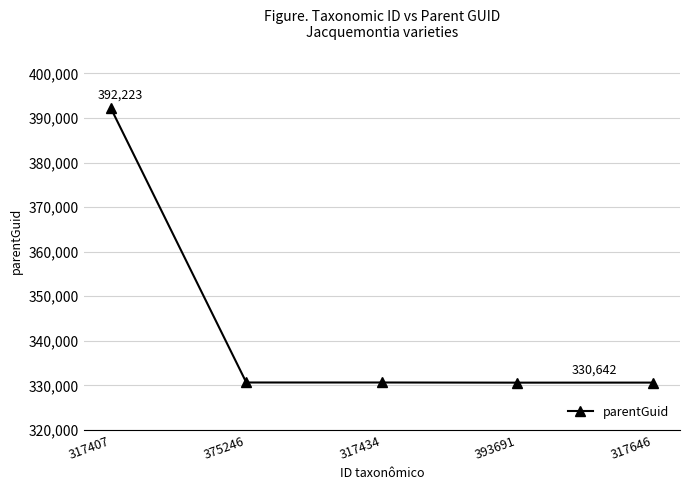

How many lines are shown in the chart?

1